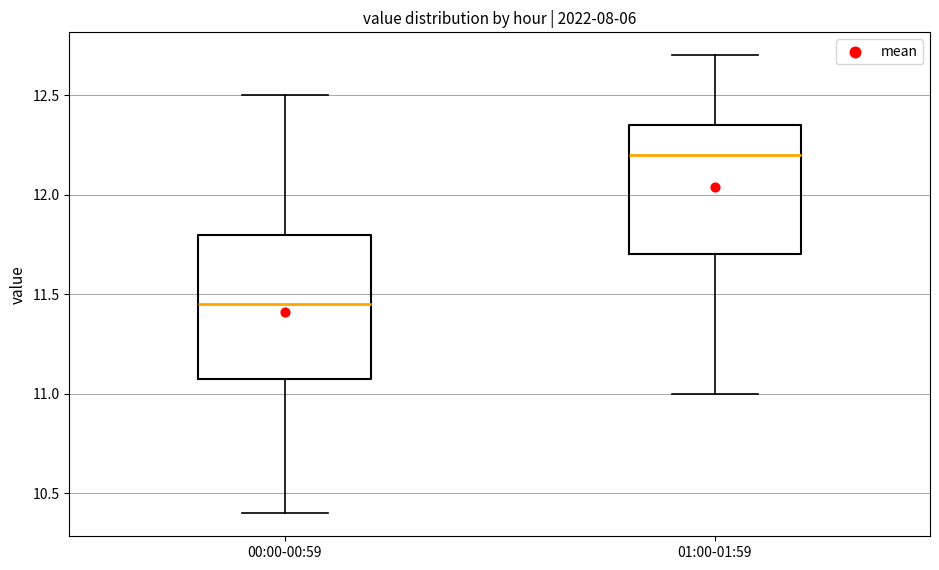

Which box is the tallest, from its lower edge to its upper edge?

00:00-00:59